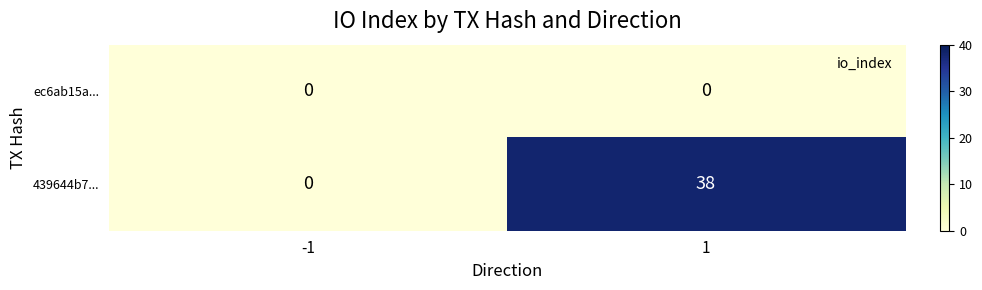

The 439644b7... series shows 14 at 1. True or false?

False